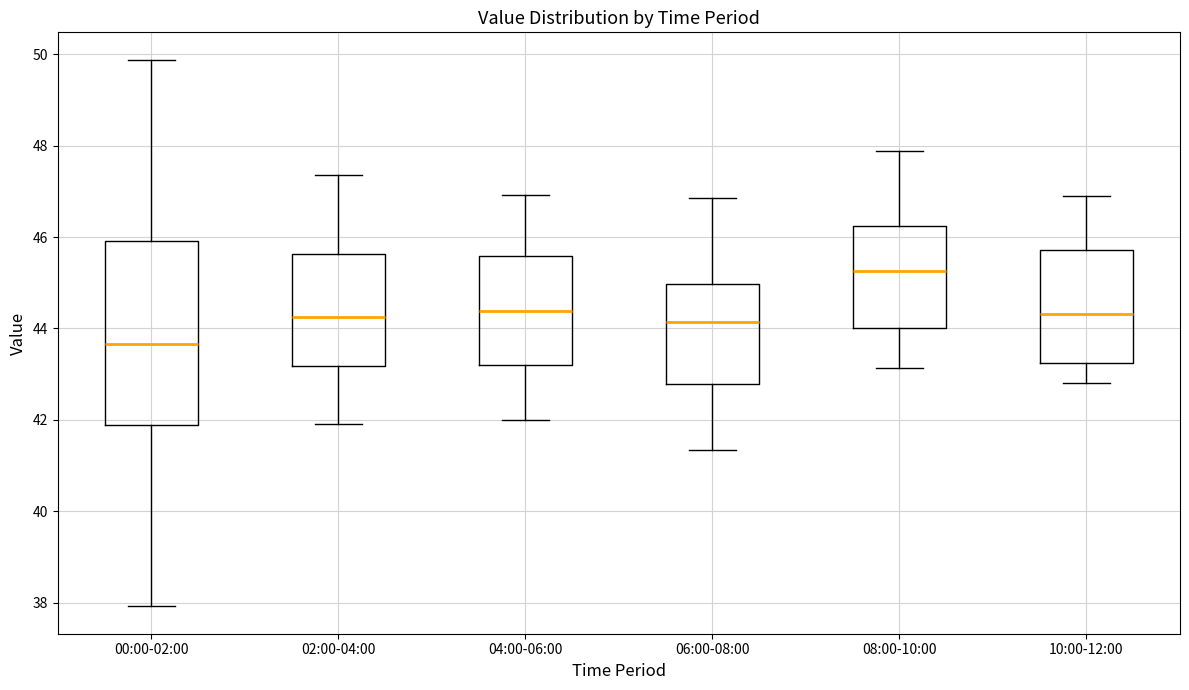

Reading left to right, transcribe this box plot: for each box, give where its median line is, the range the box spans, and where its two whiskers end, as read against the y-axis. The values are not printed on the chart, so give them approximately, as read against the axis.

00:00-02:00: median 43.6, box 41.8 to 46.0, whiskers 38.0 to 49.8
02:00-04:00: median 44.2, box 43.2 to 45.6, whiskers 42.0 to 47.4
04:00-06:00: median 44.4, box 43.2 to 45.6, whiskers 42.0 to 47.0
06:00-08:00: median 44.2, box 42.8 to 45.0, whiskers 41.4 to 46.8
08:00-10:00: median 45.2, box 44.0 to 46.2, whiskers 43.2 to 47.8
10:00-12:00: median 44.4, box 43.2 to 45.8, whiskers 42.8 to 47.0